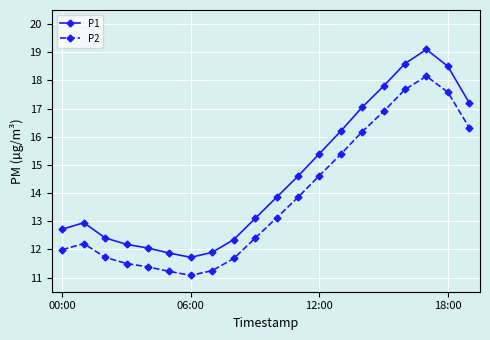

At how many categories does at least one series exceed 13?

11